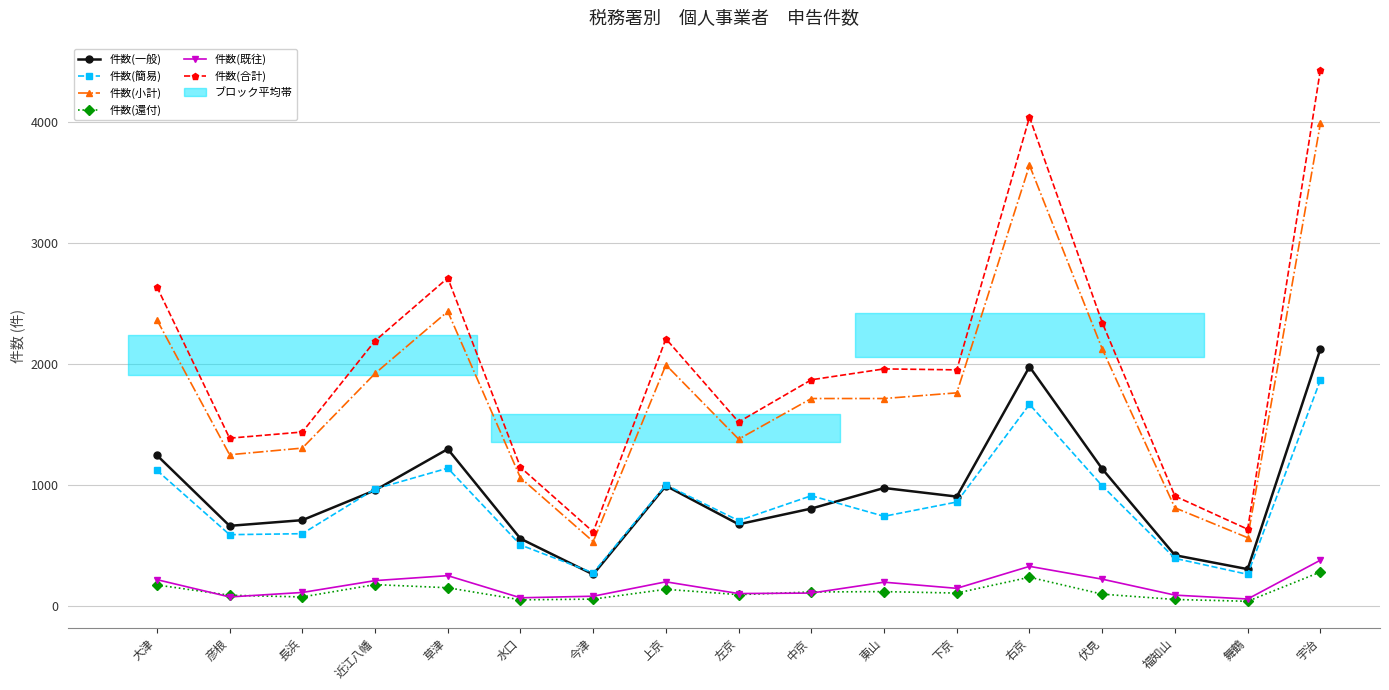

Where does the 件数(簡易) series first go above 858?

大津